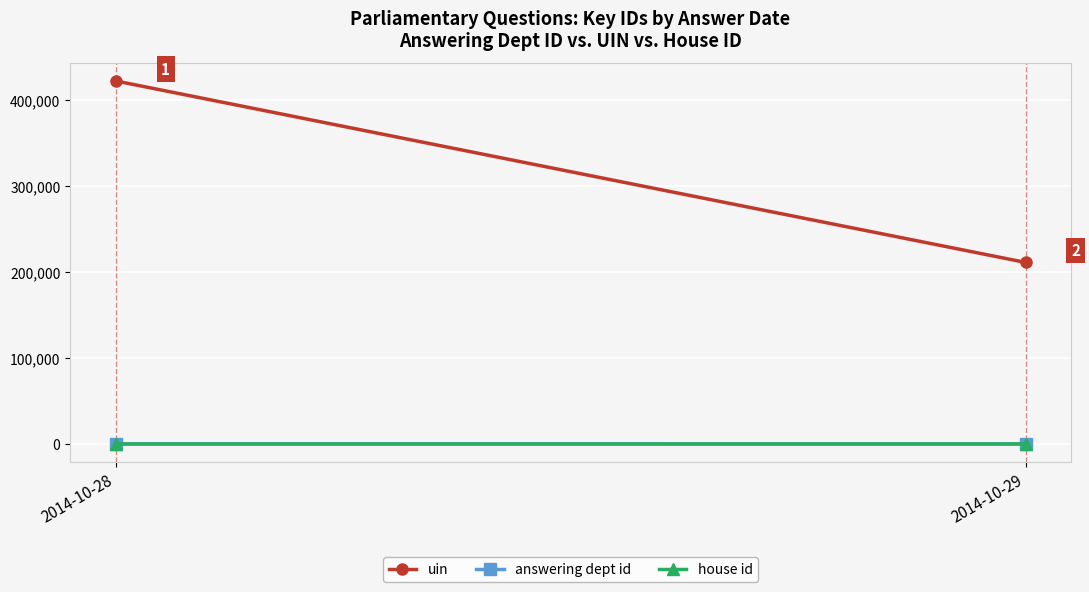

Count the number of categories in the chart.

2